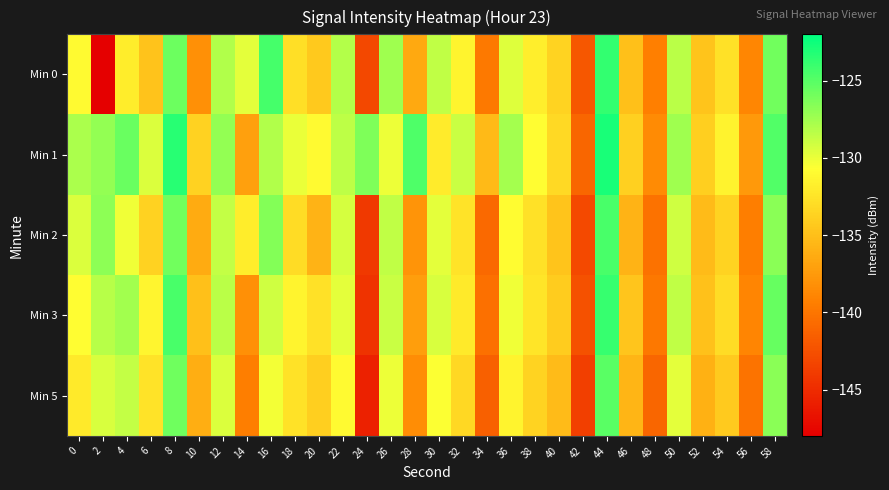

Reading left to right, transcribe all the data shown in this chart.

Min 0: 0=-131.0	2=-147.9	4=-131.9	6=-134.8	8=-125.7	10=-138.2	12=-128.0	14=-129.8	16=-124.4	18=-132.8	20=-134.3	22=-128.2	24=-143.0	26=-127.4	28=-136.5	30=-128.5	32=-131.4	34=-139.7	36=-129.6	38=-131.8	40=-133.6	42=-142.0	44=-123.7	46=-135.0	48=-139.4	50=-128.3	52=-134.6	54=-132.7	56=-138.8	58=-125.9
Min 1: 0=-127.8	2=-127.1	4=-125.6	6=-129.4	8=-123.3	10=-133.8	12=-127.1	14=-137.1	16=-128.0	18=-130.0	20=-131.0	22=-128.5	24=-126.3	26=-130.1	28=-124.7	30=-132.0	32=-128.9	34=-135.4	36=-127.6	38=-130.8	40=-133.2	42=-141.0	44=-122.9	46=-133.8	48=-138.5	50=-127.4	52=-133.9	54=-131.5	56=-137.6	58=-124.8
Min 2: 0=-129.5	2=-126.8	4=-130.2	6=-133.7	8=-125.9	10=-136.4	12=-128.7	14=-131.9	16=-126.5	18=-133.0	20=-135.8	22=-129.3	24=-144.1	26=-128.6	28=-137.9	30=-129.8	32=-132.5	34=-140.8	36=-130.9	38=-132.7	40=-134.6	42=-143.0	44=-124.5	46=-135.8	48=-140.2	50=-129.1	52=-135.3	54=-133.6	56=-139.4	58=-126.7
Min 3: 0=-130.8	2=-128.2	4=-127.5	6=-131.3	8=-124.5	10=-134.9	12=-128.3	14=-138.2	16=-129.1	18=-131.4	20=-132.7	22=-129.8	24=-144.5	26=-128.9	28=-137.2	30=-129.4	32=-132.1	34=-140.3	36=-130.2	38=-132.4	40=-134.1	42=-142.5	44=-123.9	46=-134.5	48=-139.8	50=-128.6	52=-134.8	54=-133.0	56=-138.9	58=-125.5
Min 5: 0=-132.1	2=-129.4	4=-128.7	6=-132.5	8=-125.8	10=-136.2	12=-129.5	14=-139.4	16=-130.3	18=-132.6	20=-133.9	22=-131.0	24=-145.7	26=-130.1	28=-138.4	30=-130.6	32=-133.3	34=-141.5	36=-131.4	38=-133.6	40=-135.3	42=-143.7	44=-125.1	46=-135.7	48=-141.0	50=-129.8	52=-136.0	54=-134.2	56=-140.1	58=-126.7